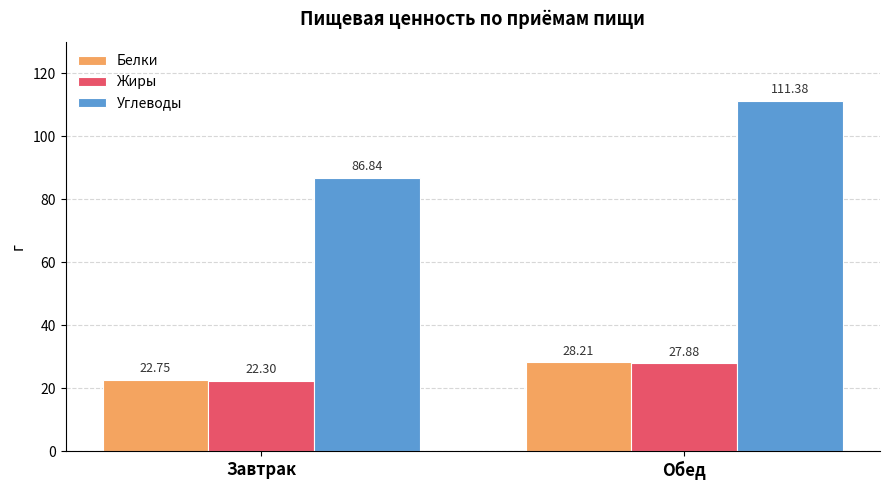

At which label does Белки first exceed 28?

Обед